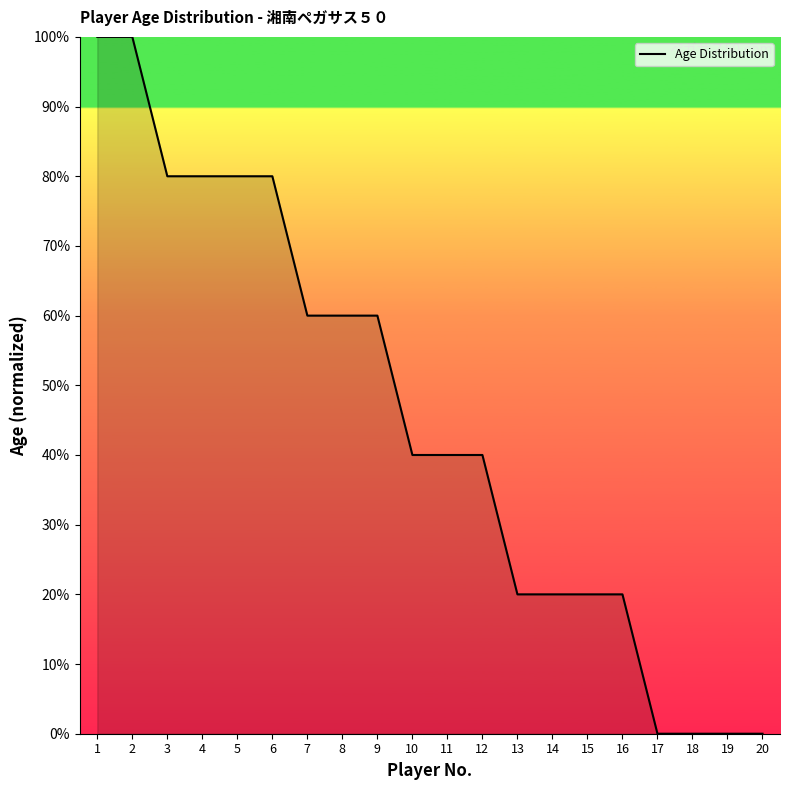

Reading left to right, extract all data points from this chart.

100	100	80	80	80	80	60	60	60	40	40	40	20	20	20	20	0	0	0	0